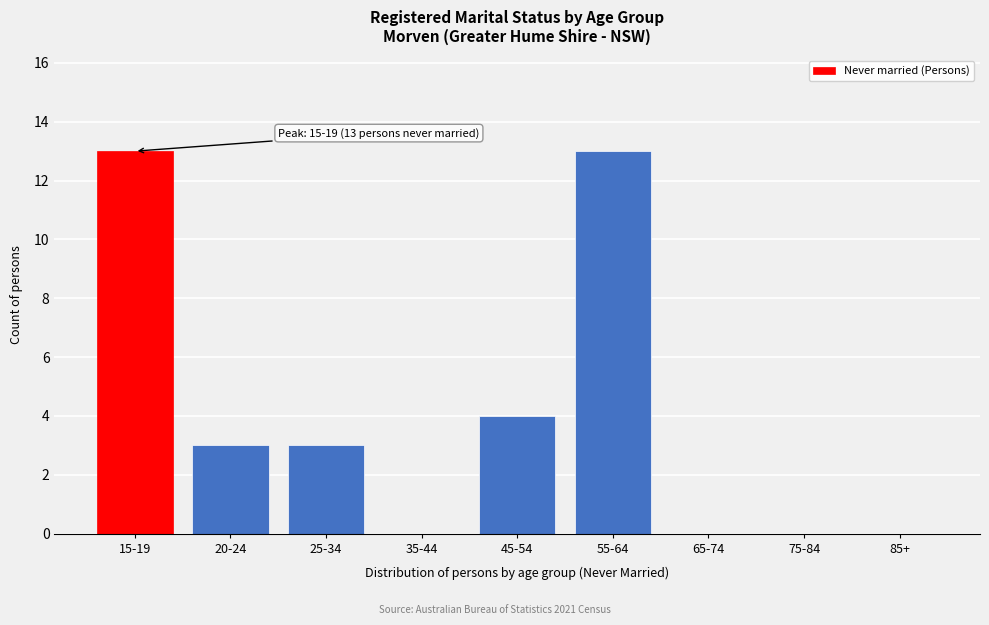

Reading left to right, what are all the values shown in this chart?

15-19=13	20-24=3	25-34=3	35-44=0	45-54=4	55-64=13	65-74=0	75-84=0	85+=0